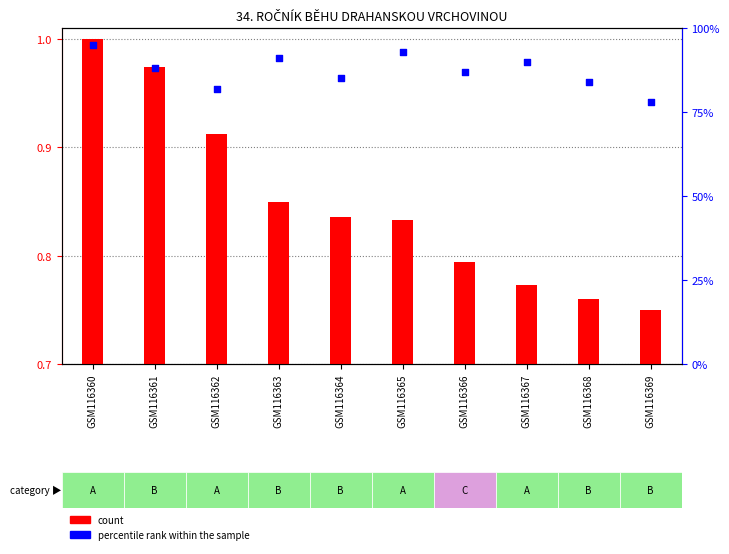

Which series reaches the maximum Y coordinate?

count